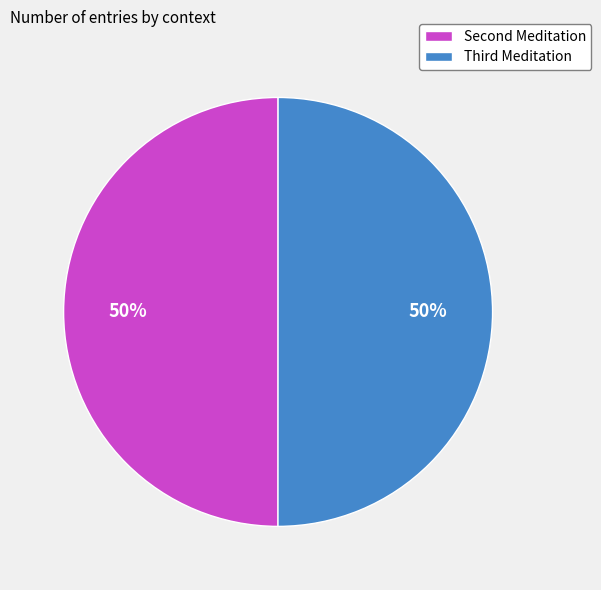

To the nearest percent, what is the average slice percentage?

50%